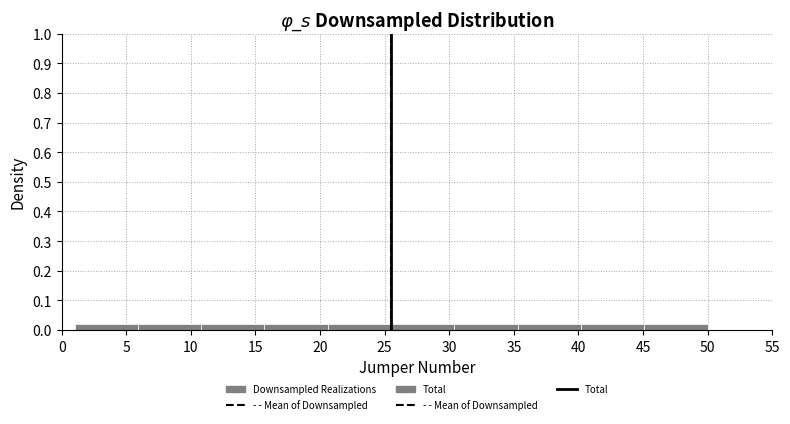

Reading left to right, transcribe this chart: for each bar, give the range it covers on the x-axis and its height. Neither the bar edges nor the heights are printed on the chart, so give them approximately, as read against the axes.

1.0 to 5.9: 0.02
5.9 to 10.8: 0.02
10.8 to 15.7: 0.02
15.7 to 20.6: 0.02
20.6 to 25.5: 0.02
25.5 to 30.4: 0.02
30.4 to 35.3: 0.02
35.3 to 40.2: 0.02
40.2 to 45.1: 0.02
45.1 to 50.0: 0.02